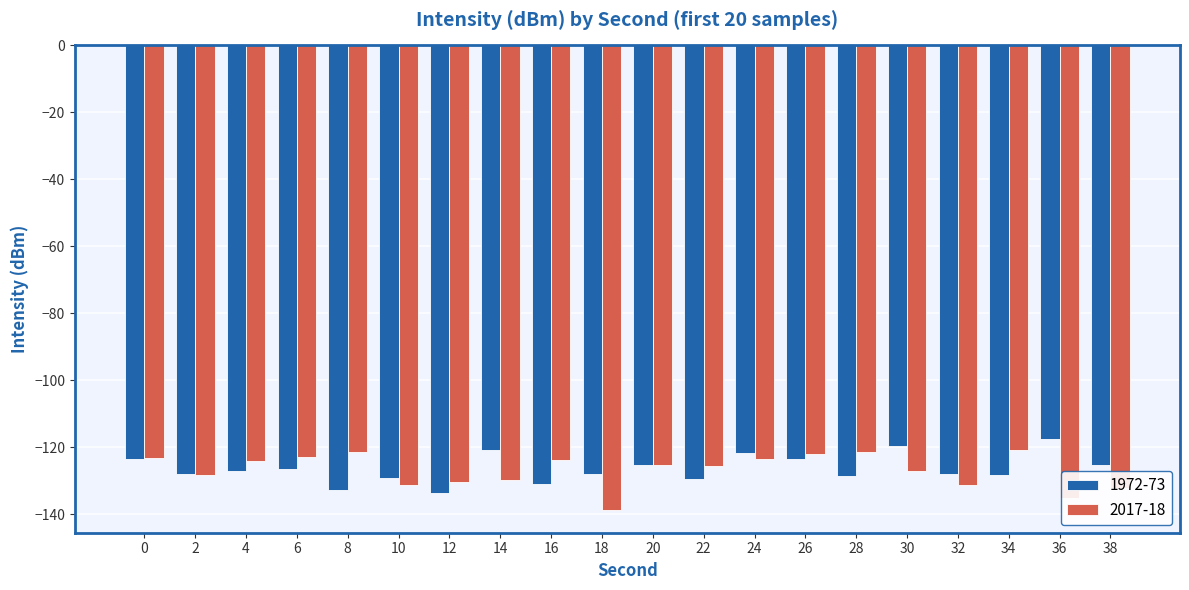

Is it true that 1972-73 equals -128.5 at 28?

True